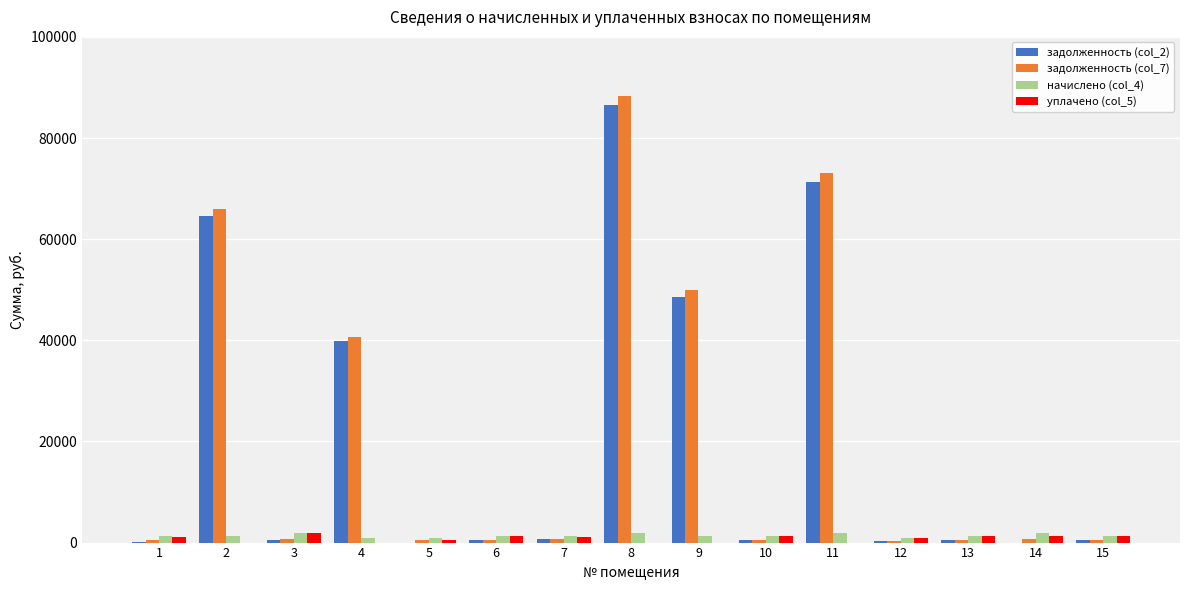

Reading left to right, transcribe all the data shown in this chart.

задолженность (col_2): 1=171.5	2=64528.0	3=569.1	4=39803.9	5=0.0	6=430.8	7=611.5	8=86562.6	9=48486.6	10=420.9	11=71207.1	12=284.6	13=415.9	14=0.0	15=422.9
задолженность (col_7): 1=456.0	2=65889.6	3=613.8	4=40724.5	5=448.5	6=464.6	7=807.4	8=88403.9	9=49854.7	10=453.9	11=73022.6	12=306.9	13=448.5	14=613.8	15=456.0
начислено (col_4): 1=1368.1	2=1361.6	3=1841.3	4=920.6	5=897.0	6=1393.8	7=1345.5	8=1841.3	9=1368.1	10=1361.6	11=1815.5	12=920.6	13=1345.5	14=1841.3	15=1368.1
уплачено (col_5): 1=1083.6	2=0.0	3=1796.7	4=0.0	5=448.5	6=1360.1	7=1149.9	8=0.0	9=0.0	10=1328.7	11=0.0	12=885.4	13=1312.9	14=1227.5	15=1334.9